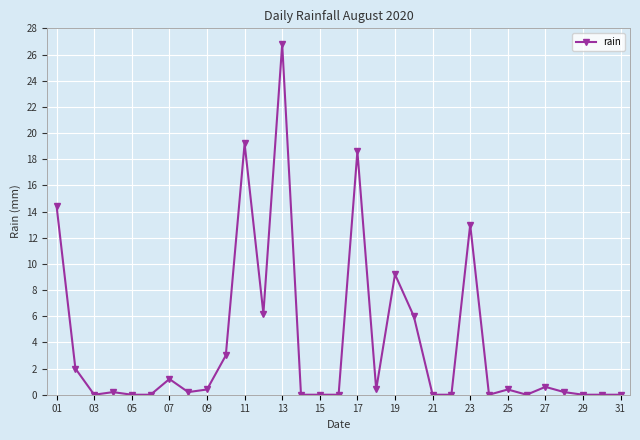

What is the value of the 12th point from the left?

6.2